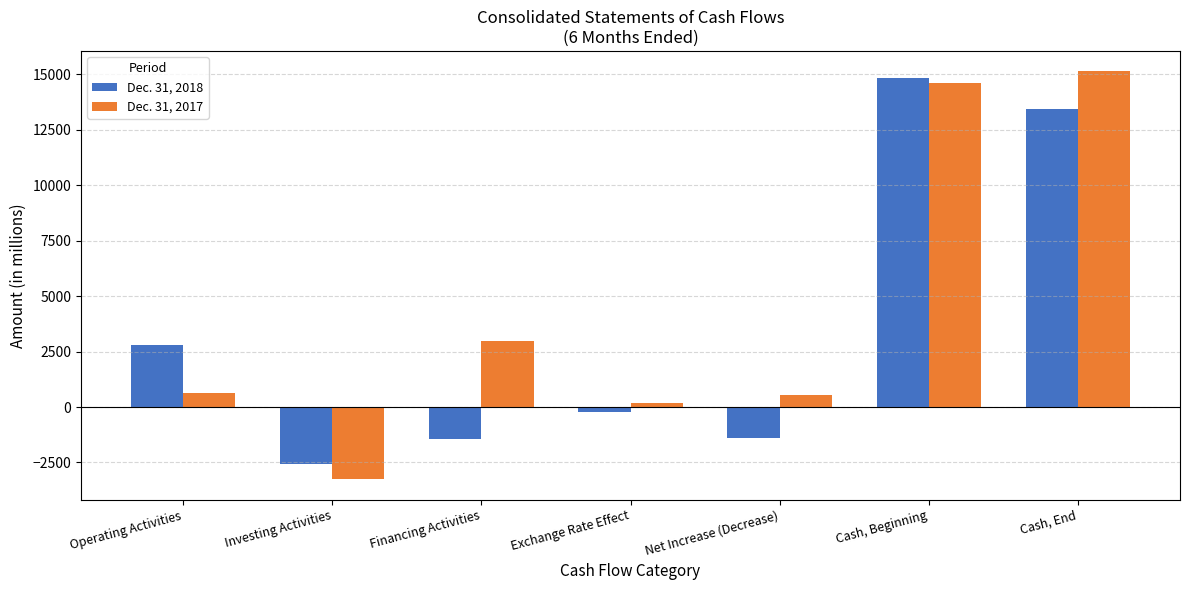

What value does the Dec. 31, 2017 series have at Cash, End, to the nearest 10?

15130